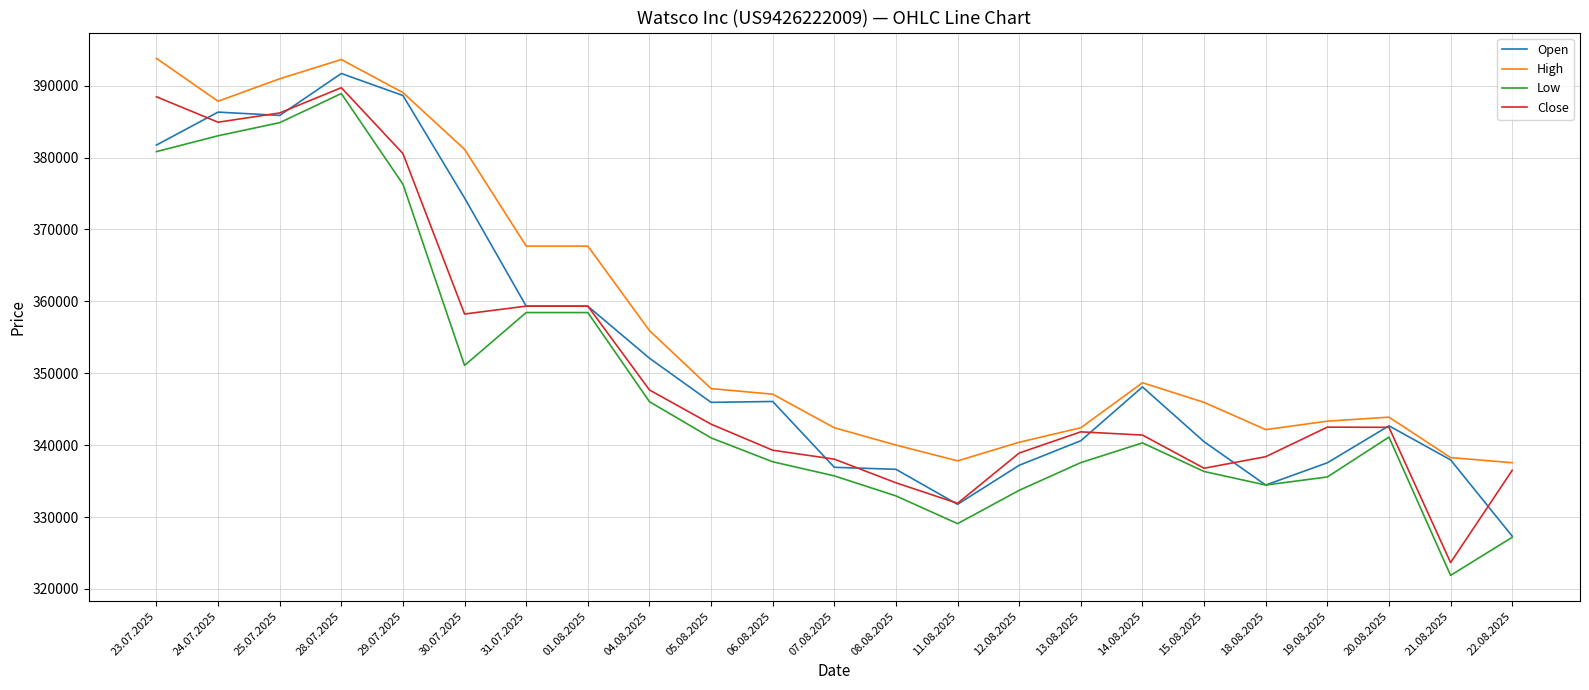

What is the difference between the High values at 25.07.2025 and 24.07.2025?

3124